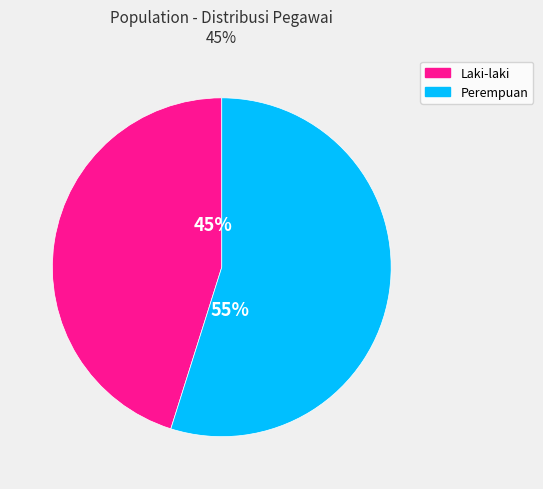

To the nearest percent, what is the average slice percentage?

50%